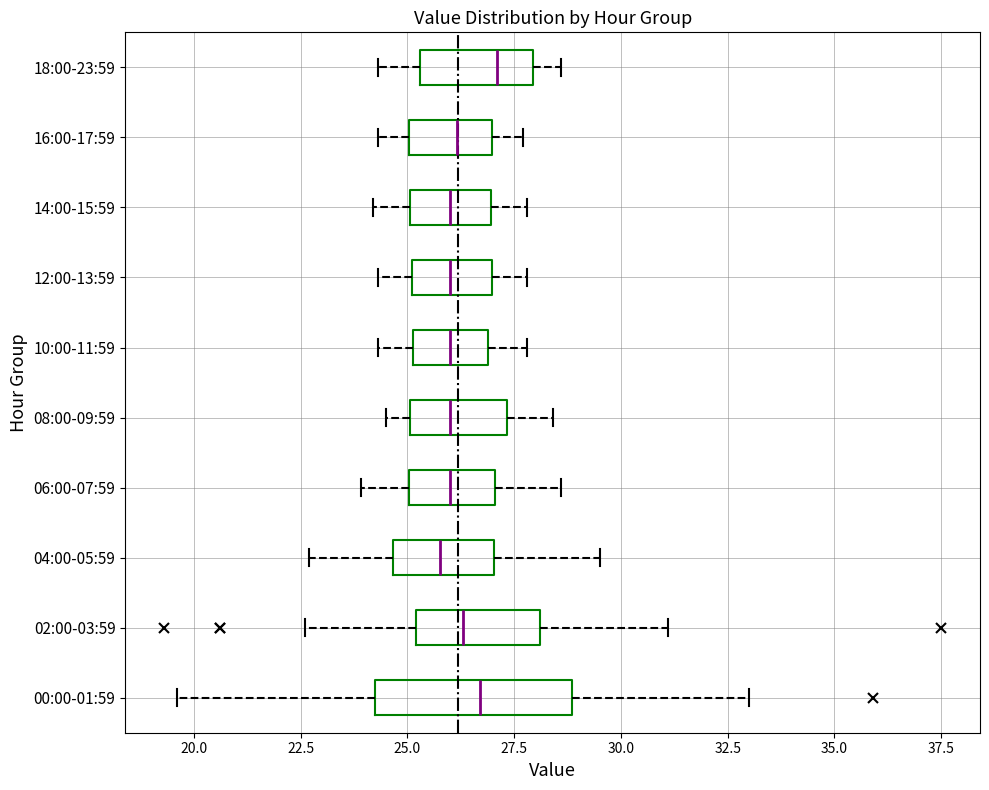

Reading bottom to top, read every box against the x-axis: the position of its median line, the range the box covers, and the ends of its whiskers. The values are not printed on the chart, so give them approximately, as read against the axis.

00:00-01:59: median 26.5, box 24.5 to 29.0, whiskers 19.5 to 33.0
02:00-03:59: median 26.5, box 25.0 to 28.0, whiskers 22.5 to 31.0
04:00-05:59: median 26.0, box 24.5 to 27.0, whiskers 22.5 to 29.5
06:00-07:59: median 26.0, box 25.0 to 27.0, whiskers 24.0 to 28.5
08:00-09:59: median 26.0, box 25.0 to 27.5, whiskers 24.5 to 28.5
10:00-11:59: median 26.0, box 25.0 to 27.0, whiskers 24.5 to 28.0
12:00-13:59: median 26.0, box 25.0 to 27.0, whiskers 24.5 to 28.0
14:00-15:59: median 26.0, box 25.0 to 27.0, whiskers 24.0 to 28.0
16:00-17:59: median 26.0, box 25.0 to 27.0, whiskers 24.5 to 27.5
18:00-23:59: median 27.0, box 25.5 to 28.0, whiskers 24.5 to 28.5